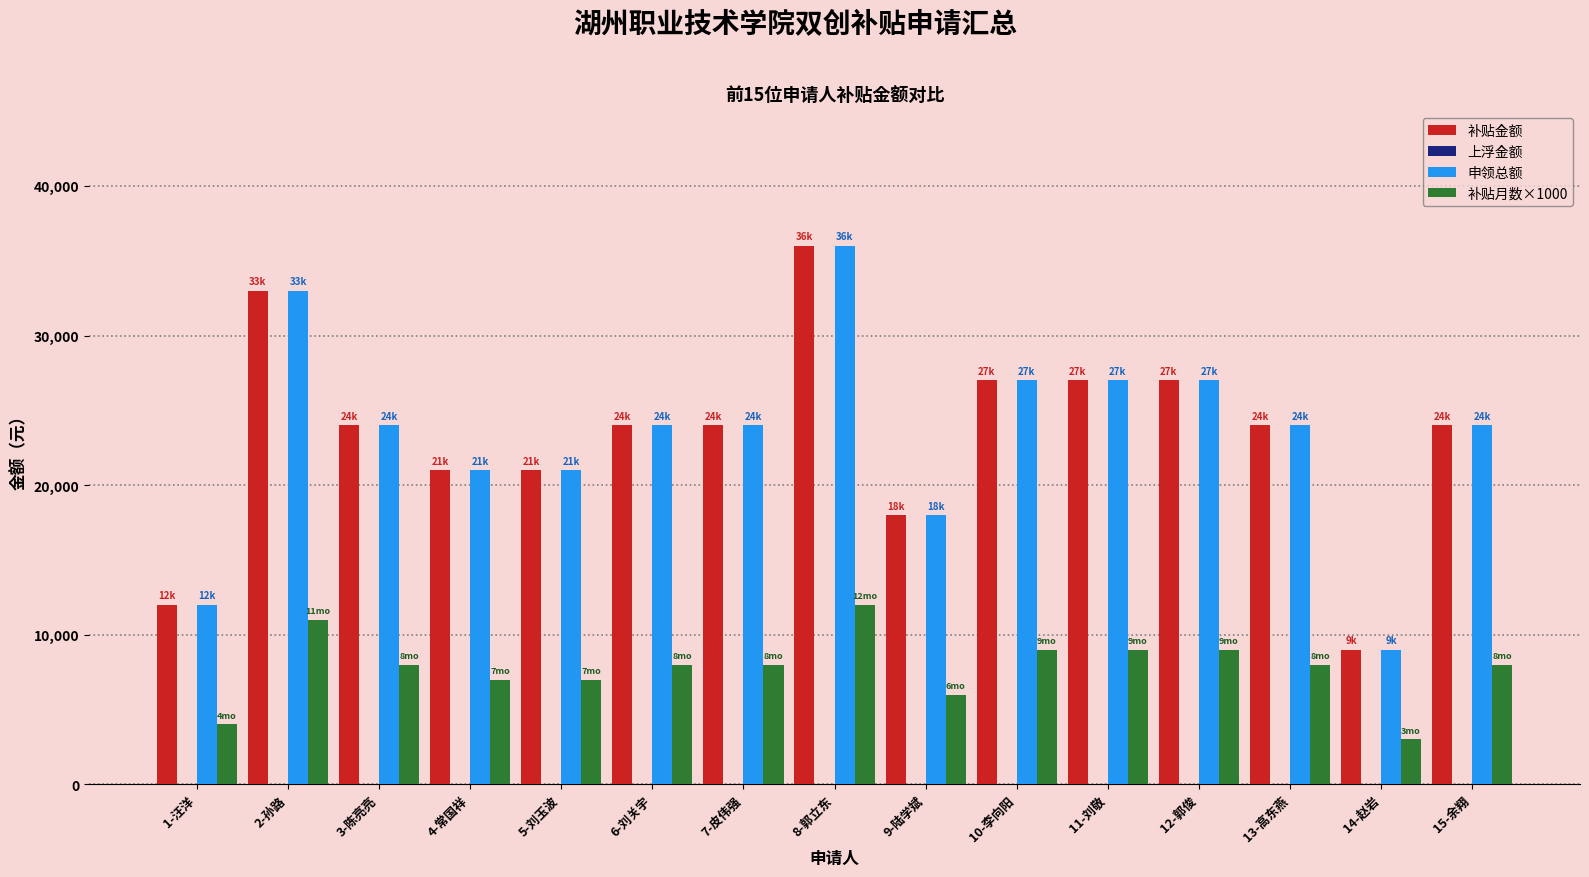

Are the bars horizontal?

No